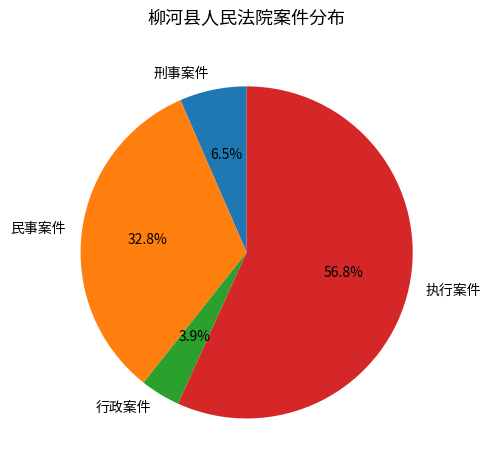

What percentage is NOT represented by 行政案件?

96.1%